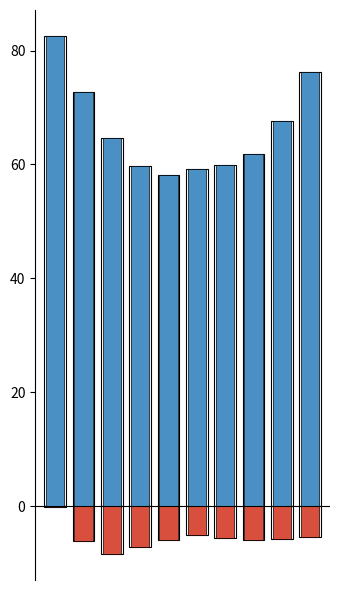

What is the total value across all series at 0?

82.3